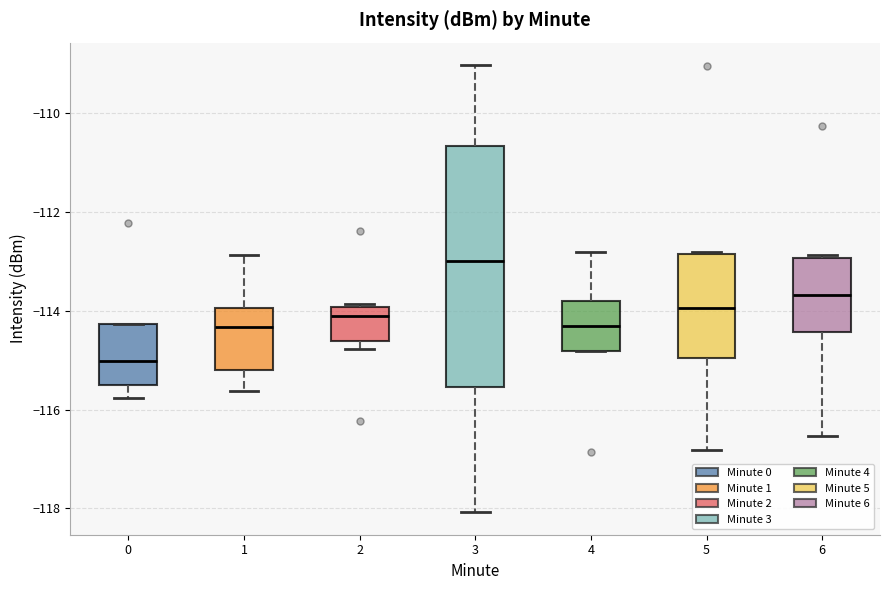

Which box is the tallest, from its lower edge to its upper edge?

3